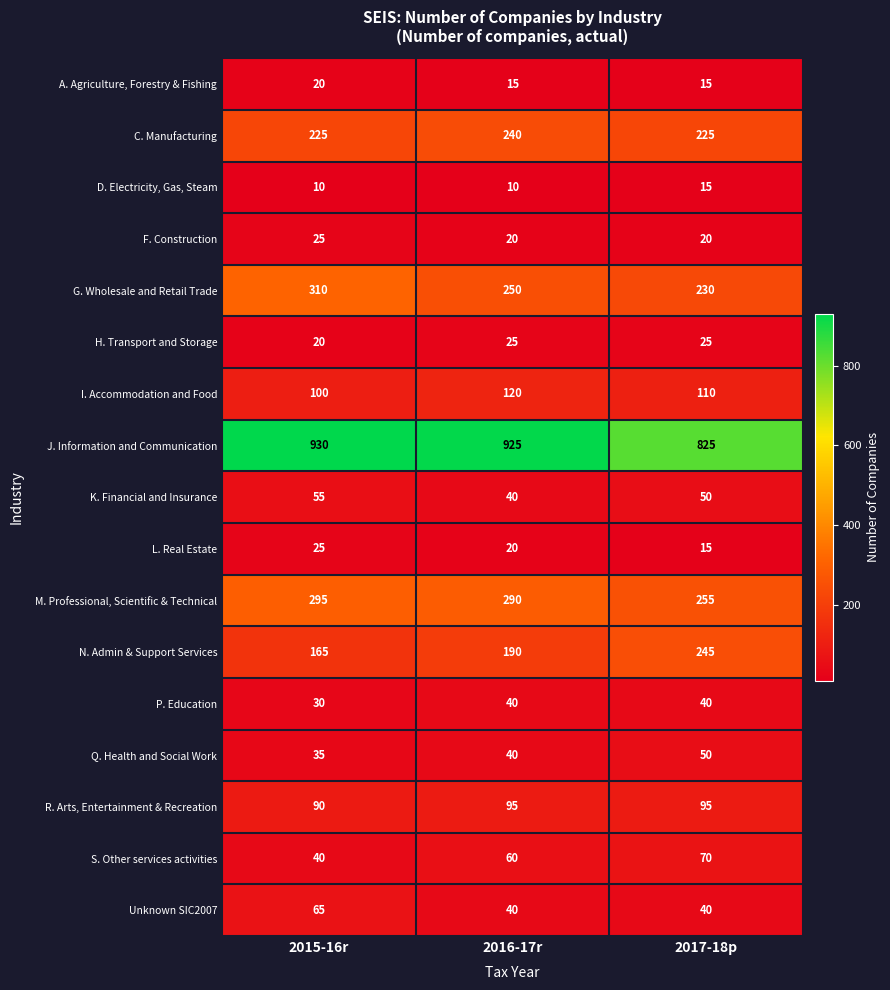

Is it true that G. Wholesale and Retail Trade equals 67 at 2017-18p?

False